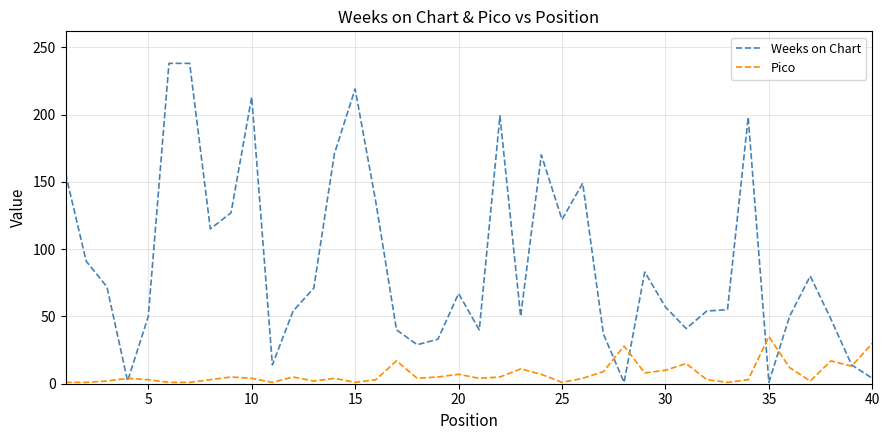

At how many categories does at least one series exceed 208?

4